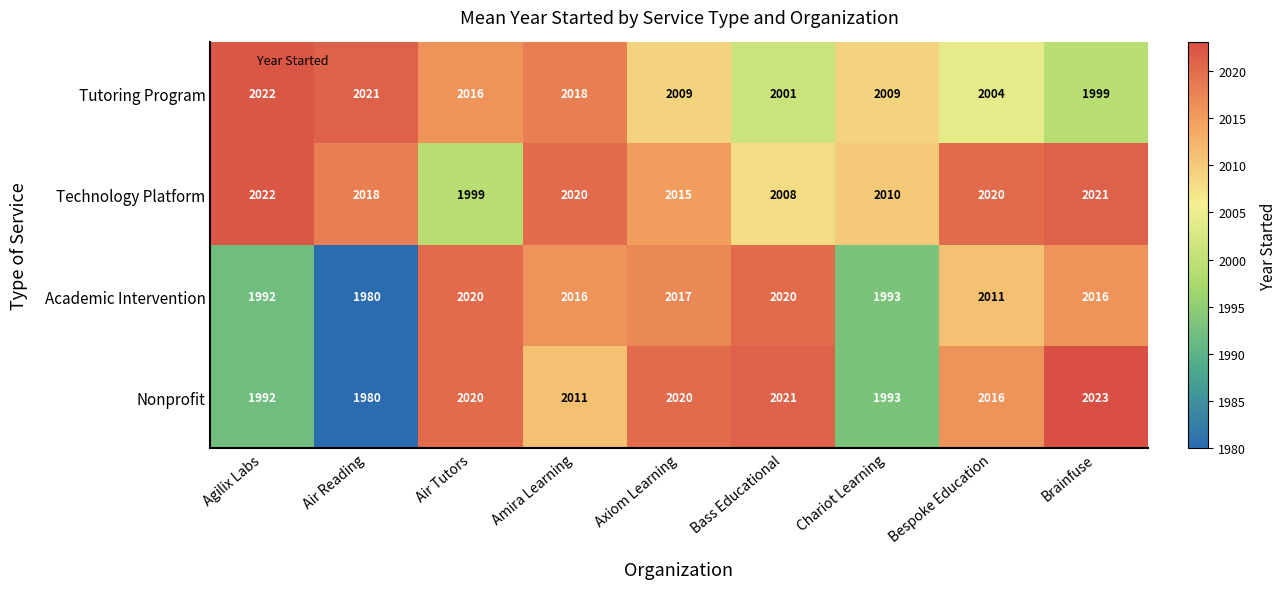

The value of Academic Intervention at Bespoke Education is 2862. True or false?

False